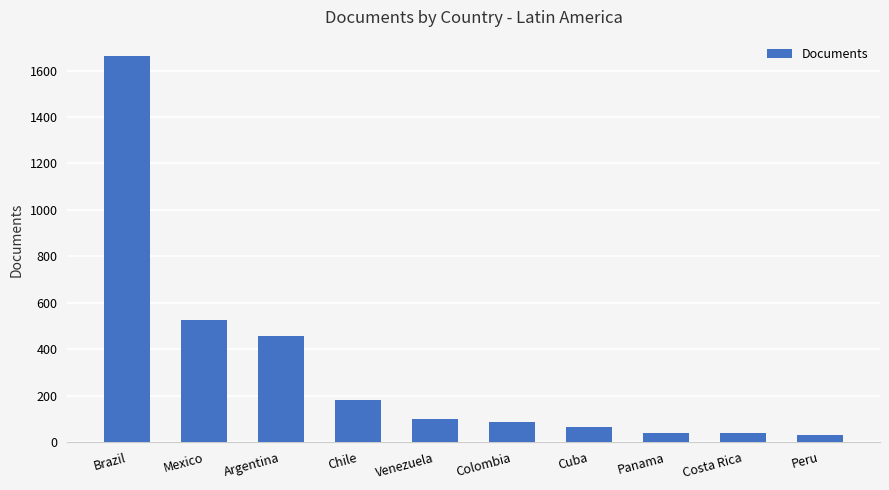

How many bars are there in total?

10